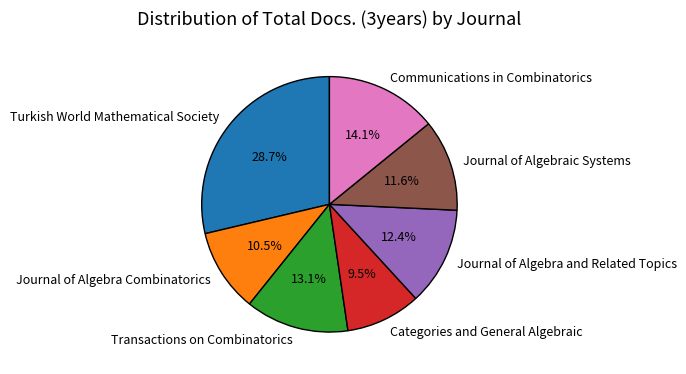

Rank the categories by value from highest to lowest.

Turkish World Mathematical Society, Communications in Combinatorics, Transactions on Combinatorics, Journal of Algebra and Related Topics, Journal of Algebraic Systems, Journal of Algebra Combinatorics, Categories and General Algebraic